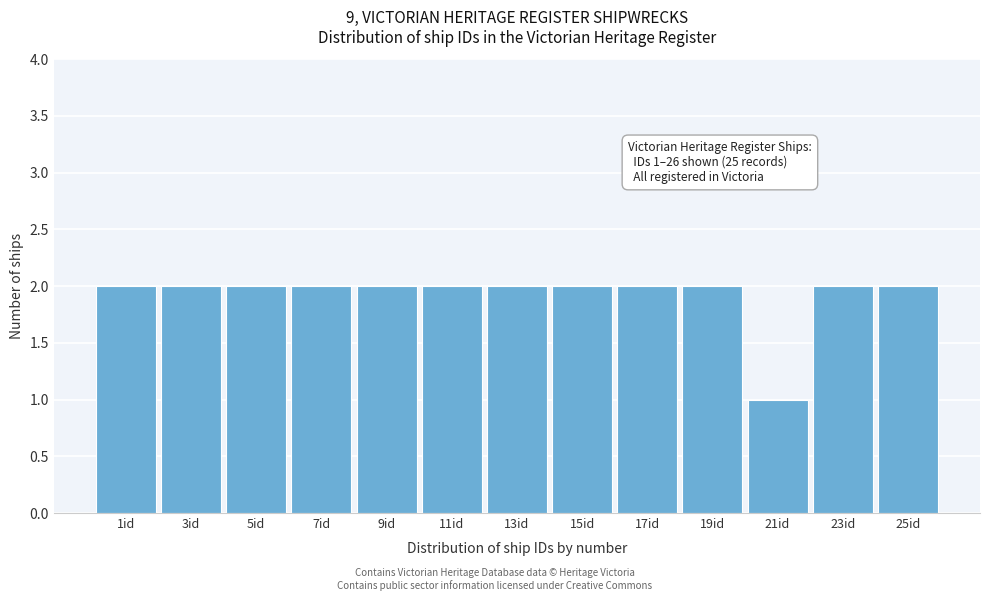

Reading right to left, transcribe all the data shown in this chart.

2	2	1	2	2	2	2	2	2	2	2	2	2